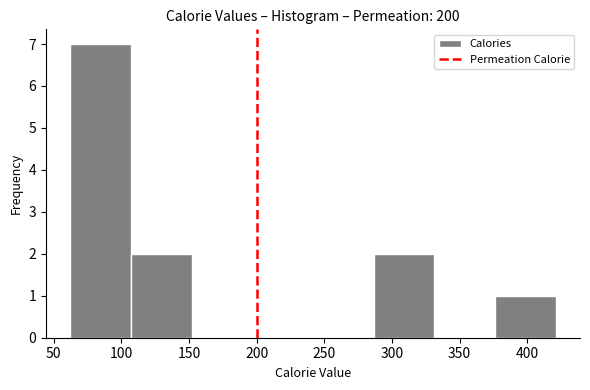

Reading left to right, list every bar in this chart as the range it spans on the x-axis followed by its height. Neither the bar edges nor the heights are printed on the chart, so give them approximately, as read against the axes.

60 to 105: 7
105 to 150: 2
150 to 195: 0
195 to 240: 0
240 to 285: 0
285 to 330: 2
330 to 375: 0
375 to 420: 1